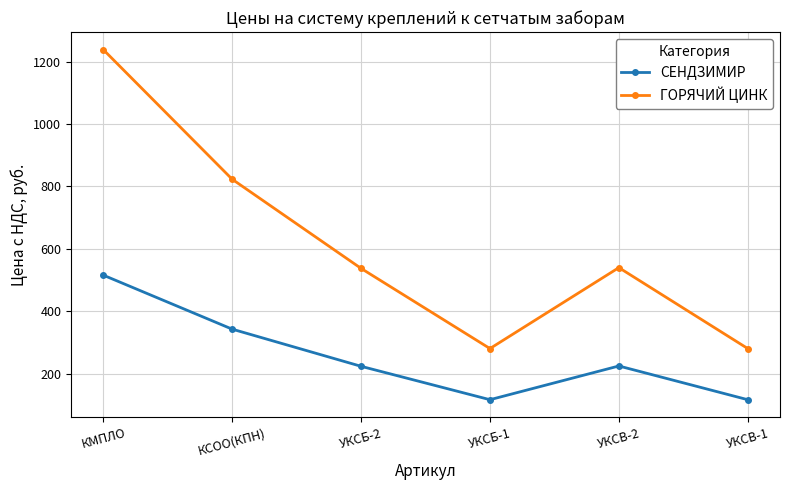

What is the sum of all СЕНДЗИМИР values?

1542.0